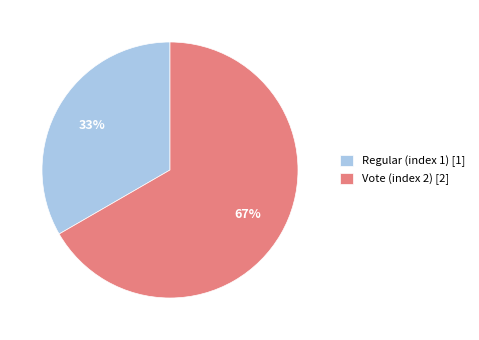

To the nearest percent, what percentage of the pie is Vote (index 2)?

67%